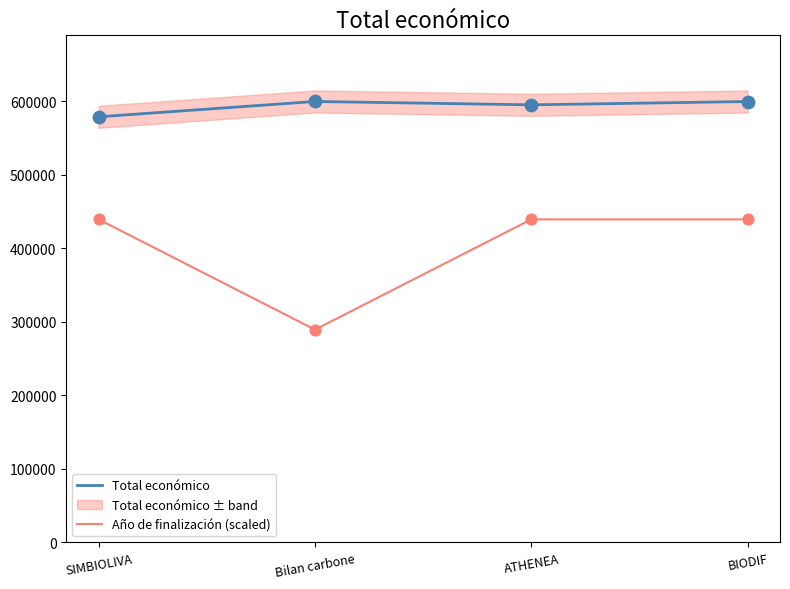

Which series reaches the maximum Y coordinate?

Total económico